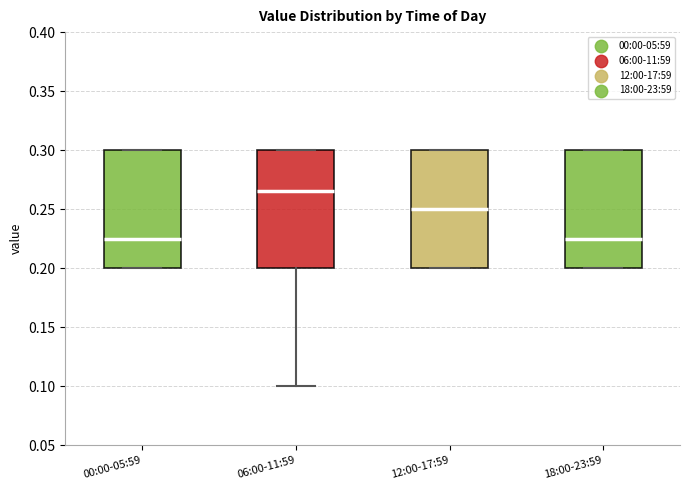

Reading left to right, read every box against the y-axis: the position of its median line, the range the box covers, and the ends of its whiskers. The values are not printed on the chart, so give them approximately, as read against the axis.

00:00-05:59: median 0.225, box 0.200 to 0.300, whiskers 0.200 to 0.300
06:00-11:59: median 0.265, box 0.200 to 0.300, whiskers 0.100 to 0.300
12:00-17:59: median 0.250, box 0.200 to 0.300, whiskers 0.200 to 0.300
18:00-23:59: median 0.225, box 0.200 to 0.300, whiskers 0.200 to 0.300